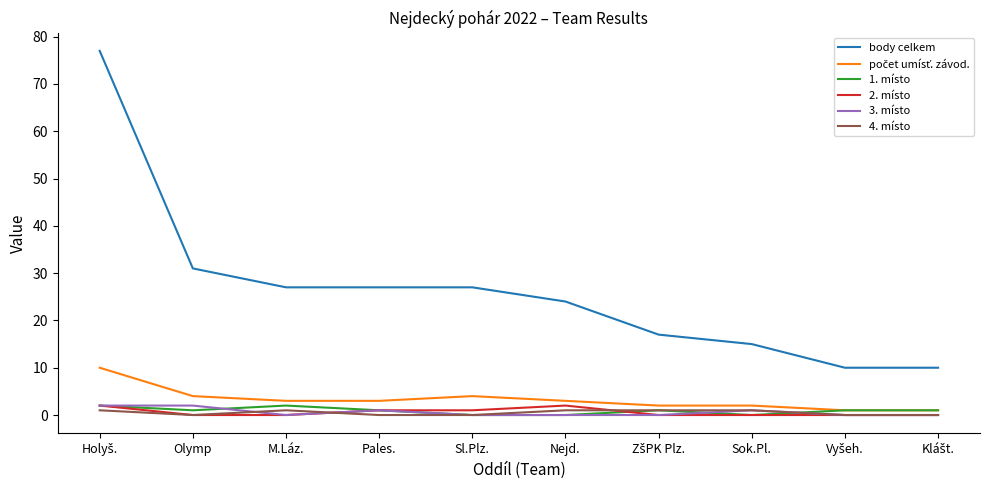

Which series has the largest range (max minus min)?

body celkem